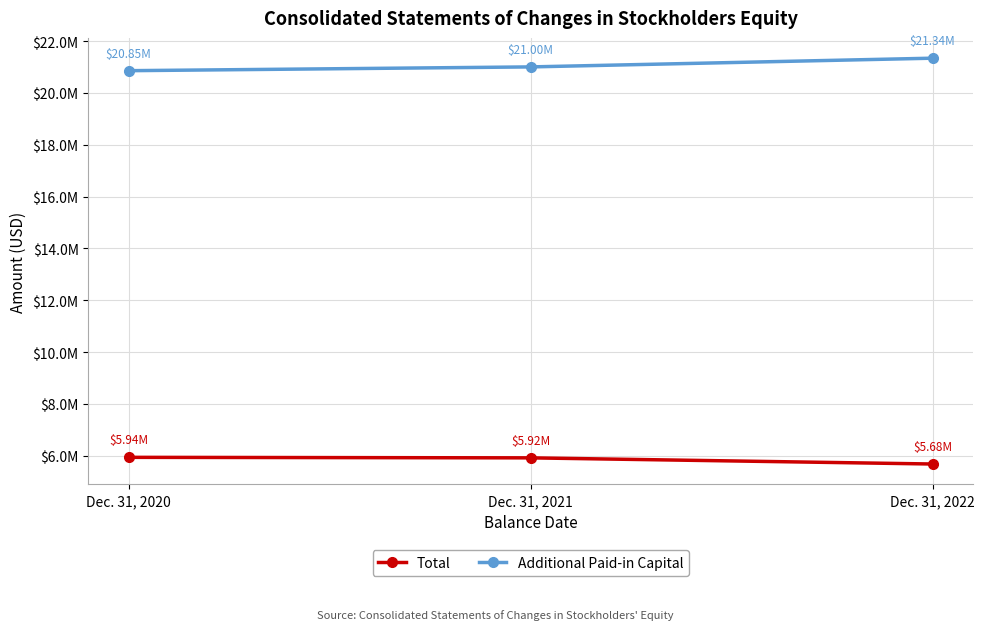

What are all the series names shown in the legend?

Total, Additional Paid-in Capital